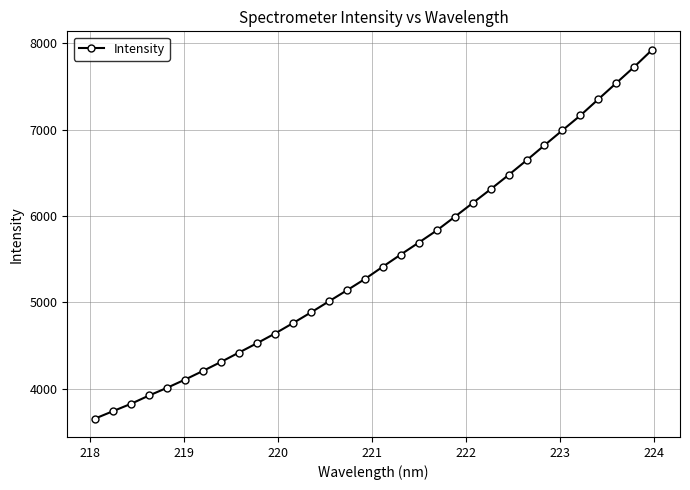

Reading right to left, transcribe all the data shown in this chart.

7923.9	7725.8	7538.1	7350.9	7163.0	6991.1	6817.7	6642.7	6473.2	6308.0	6147.9	5988.2	5830.7	5690.4	5552.2	5411.3	5268.2	5137.4	5009.8	4881.3	4757.6	4637.1	4525.1	4417.1	4308.6	4204.6	4104.0	4008.7	3919.6	3823.8	3738.7	3652.7